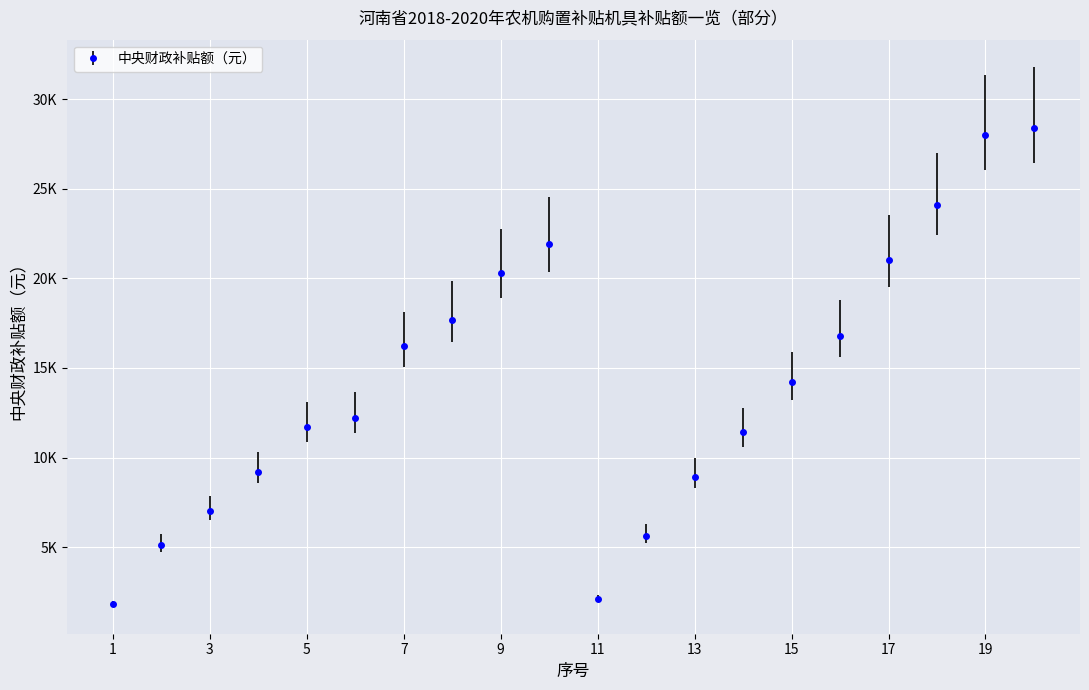

Is this an area chart (filled region under the line)?

No